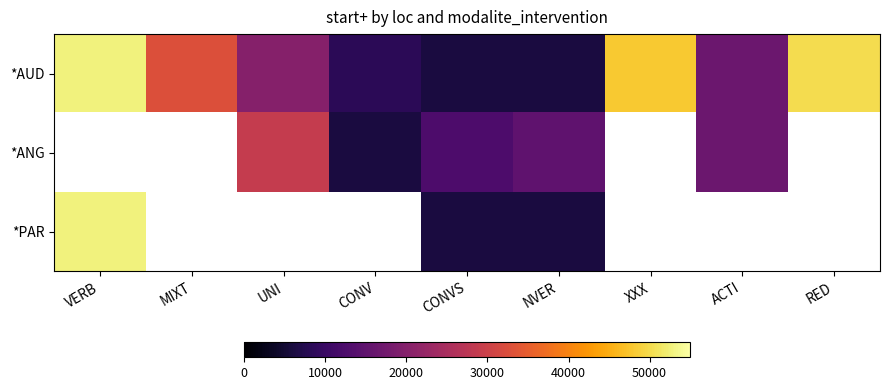

How many values in *ANG are above zero?

5